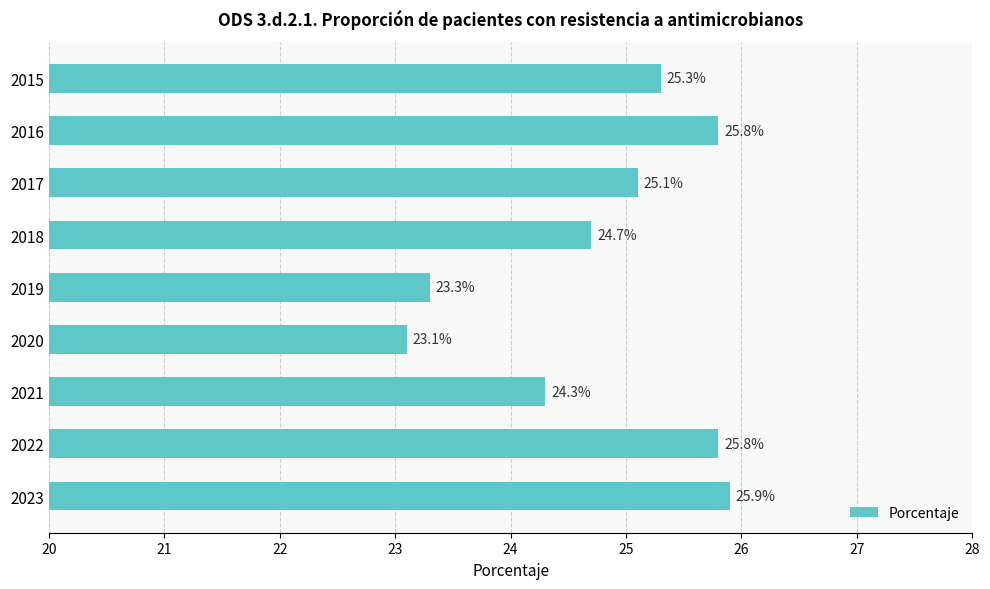

Which category has the highest value across all series?

2023